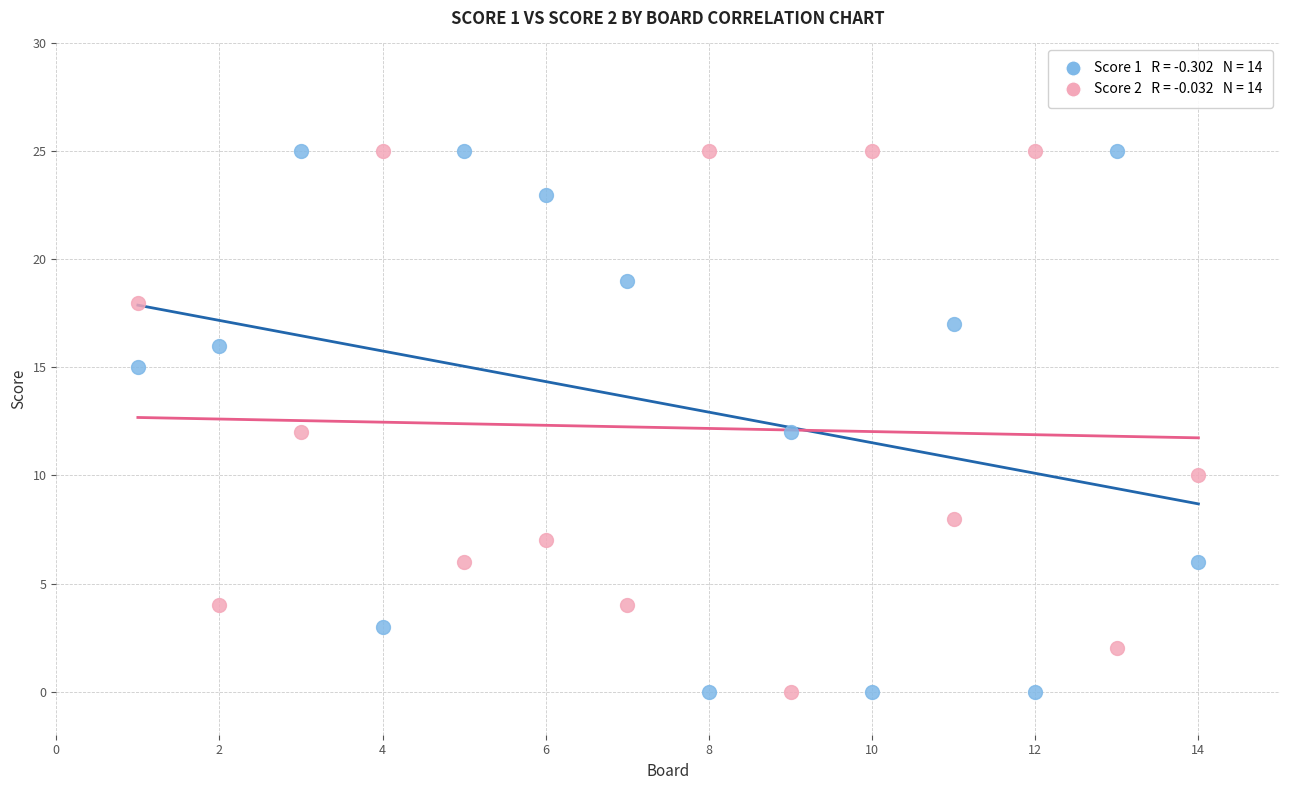

Across all data points, what is the range of Y values (max minus min)?

25